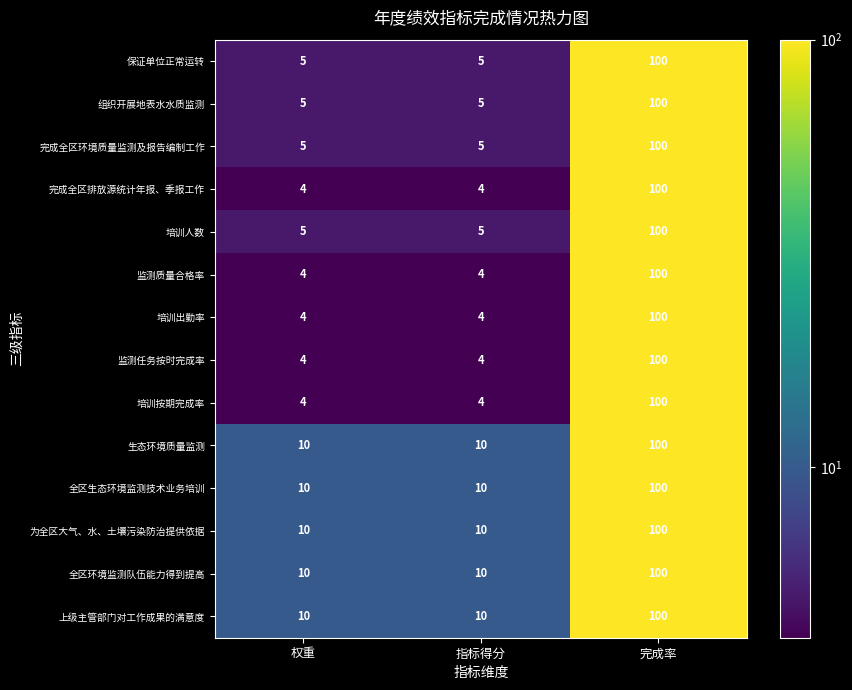

What is the minimum value for 全区生态环境监测技术业务培训?

10